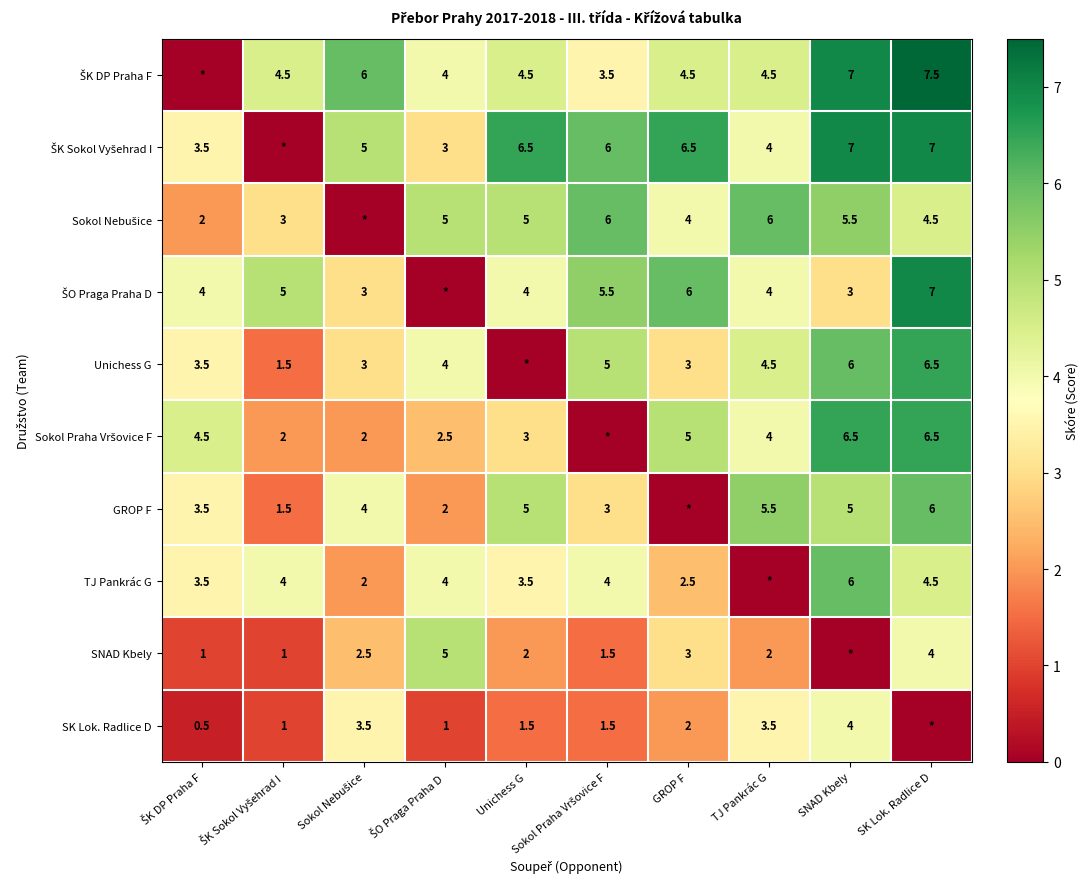

The value of TJ Pankrác G at SK Lok. Radlice D is 4.5. True or false?

True